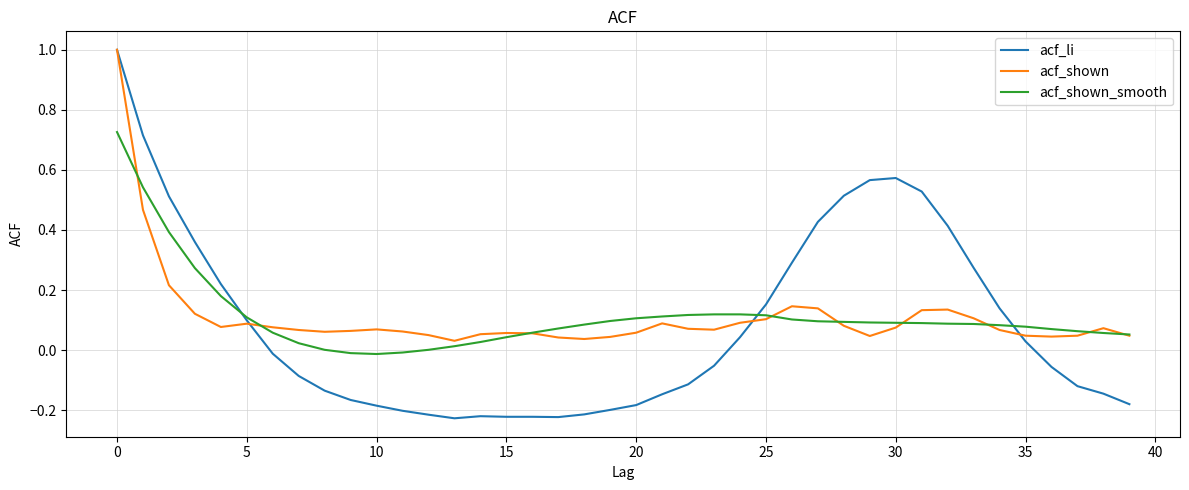

Which series has the largest range (max minus min)?

acf_li